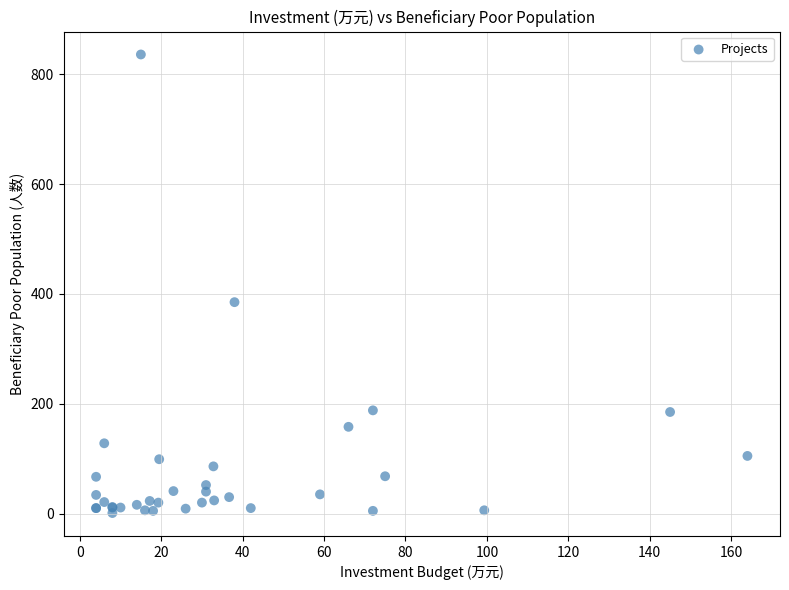

What Y value in the scatter plot is closest to 418?

385